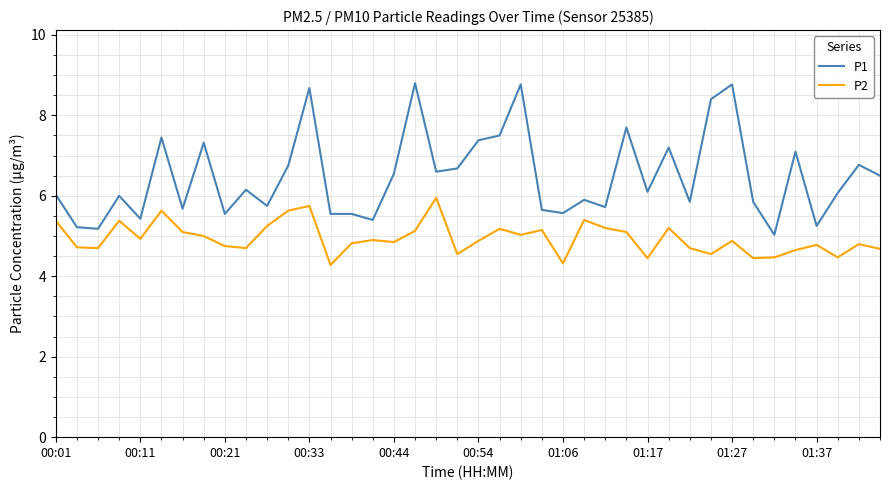

What is the difference between the maximum and minimum values in the P1 series?

3.8